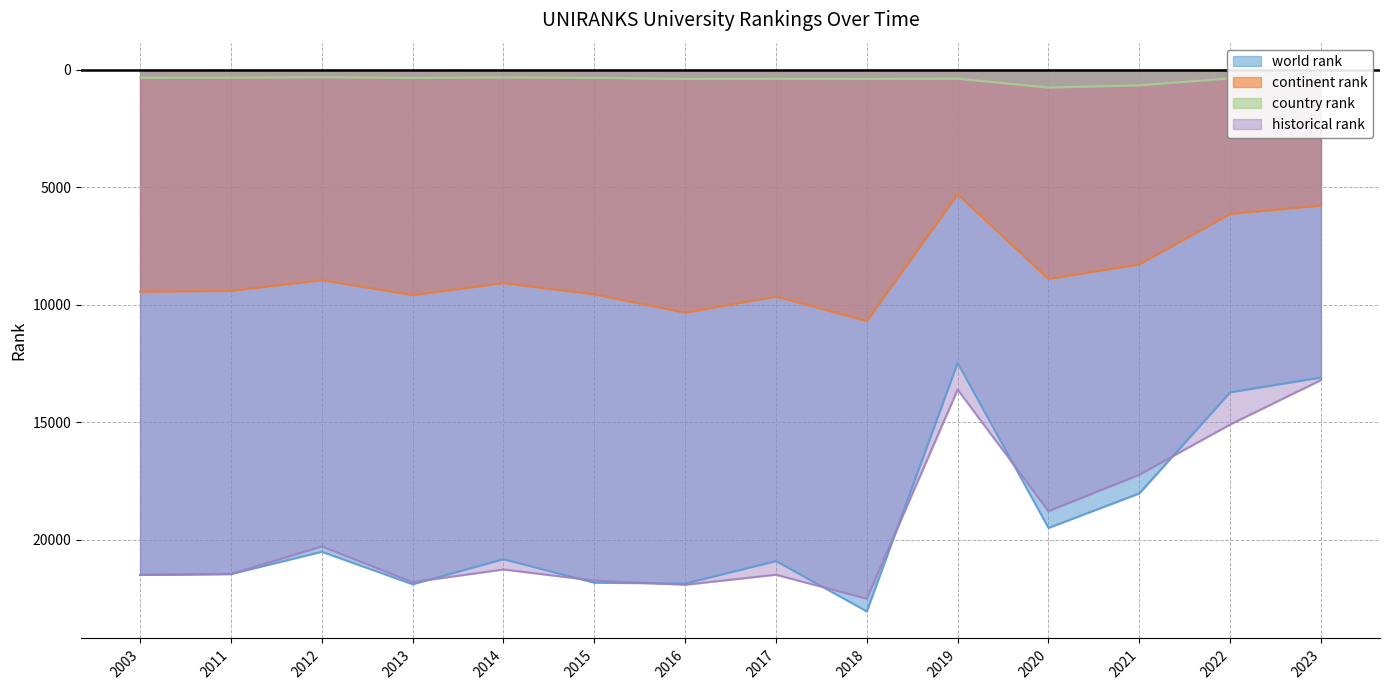

The value of historical rank at 2011 is 21456. True or false?

True